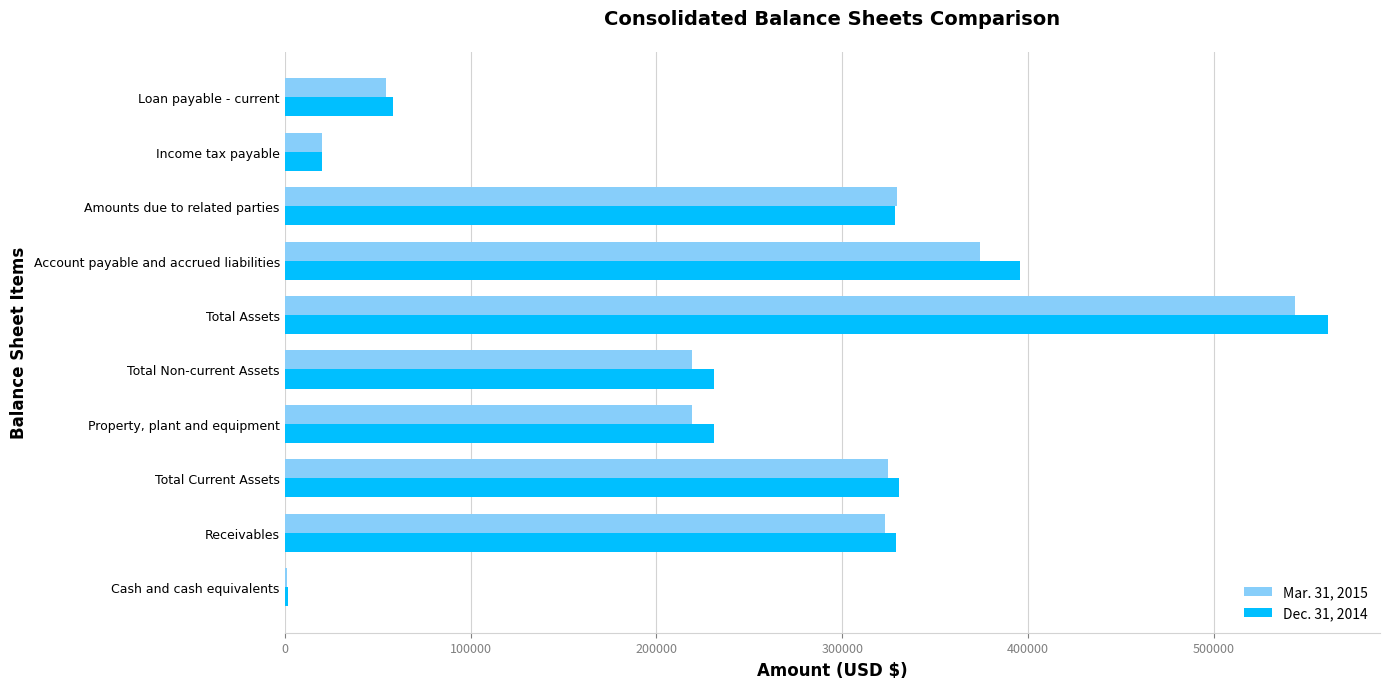

At which category is the sum across all series the highest?

Total Assets